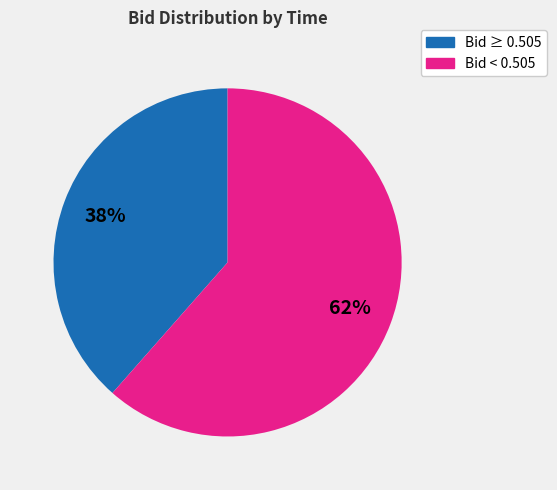

To the nearest percent, what is the average slice percentage?

50%